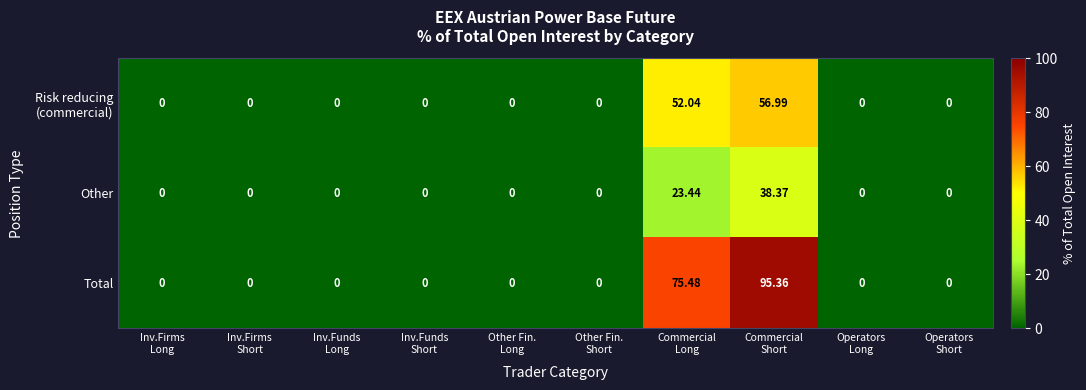

Which series has the widest spread of values?

Total